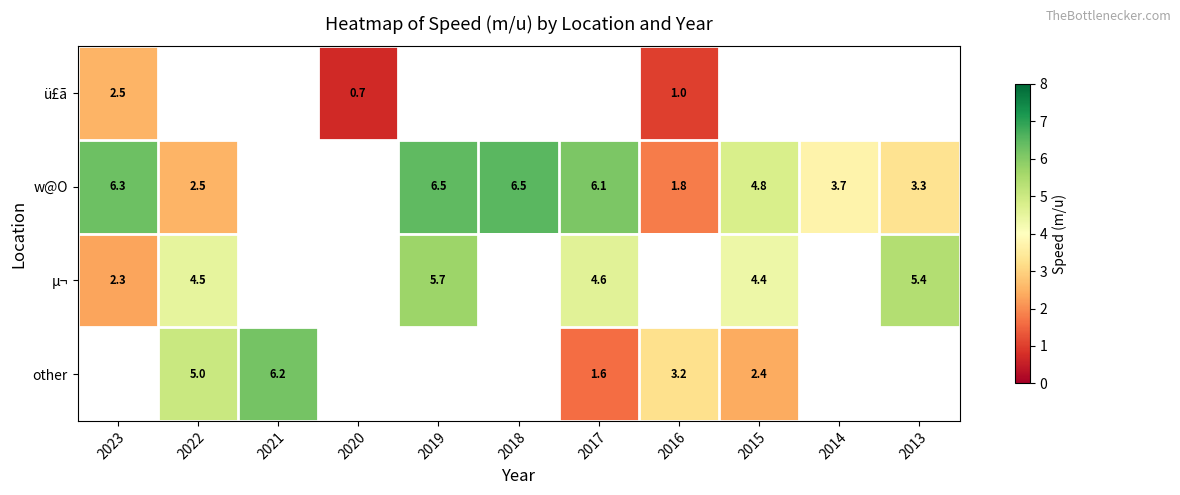

How many categories are shown in the chart?

11